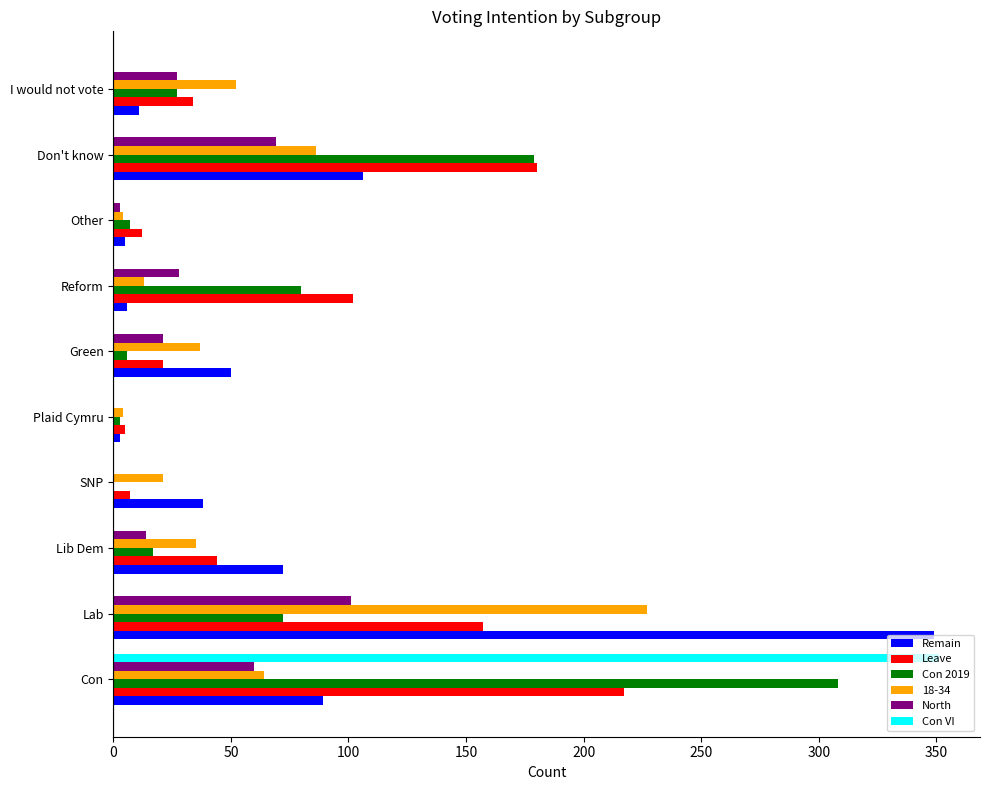

What is the highest value of the Con 2019 series?

308